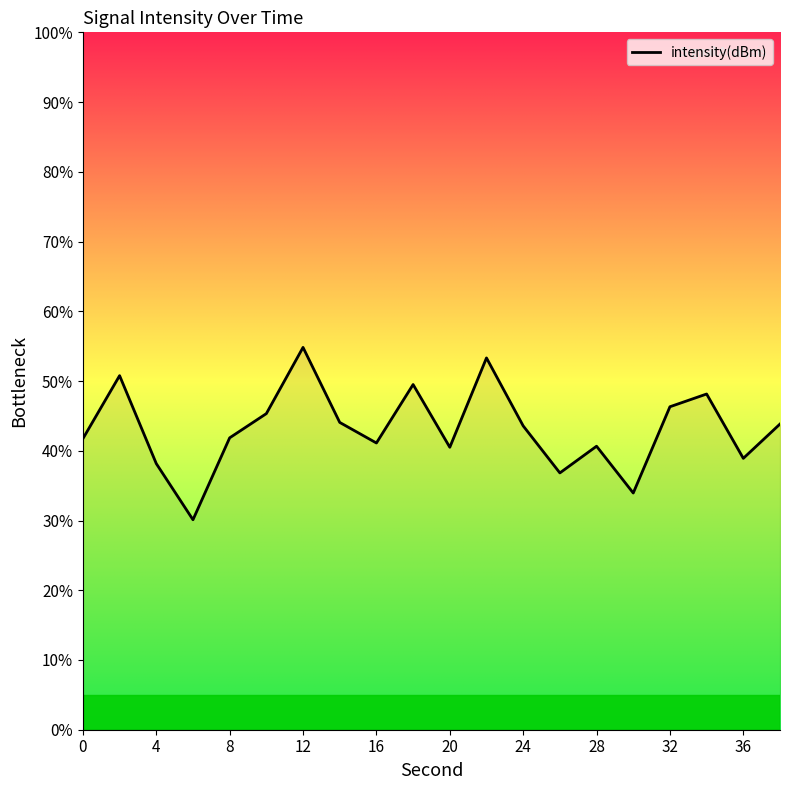

Does the chart have visible grid lines?

No